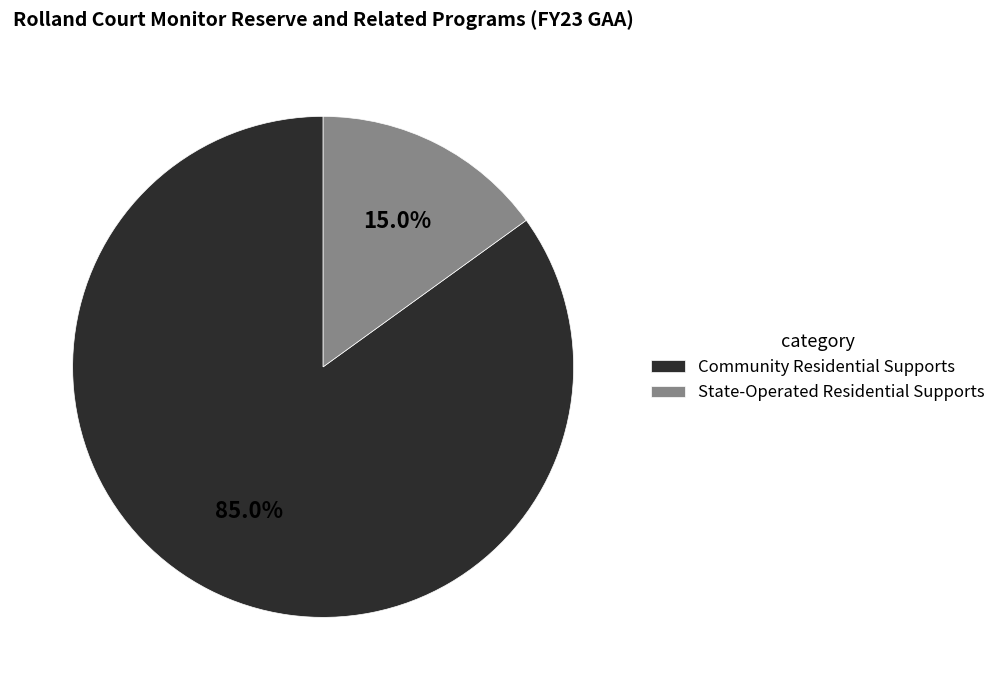

To the nearest percent, what is the difference between the largest and smallest slice percentages?

70%